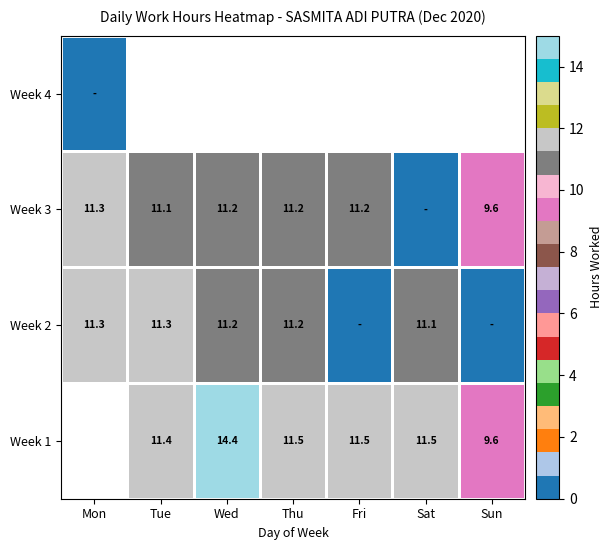

True or false: Week 3 has a value of 14.8 at Fri.

False